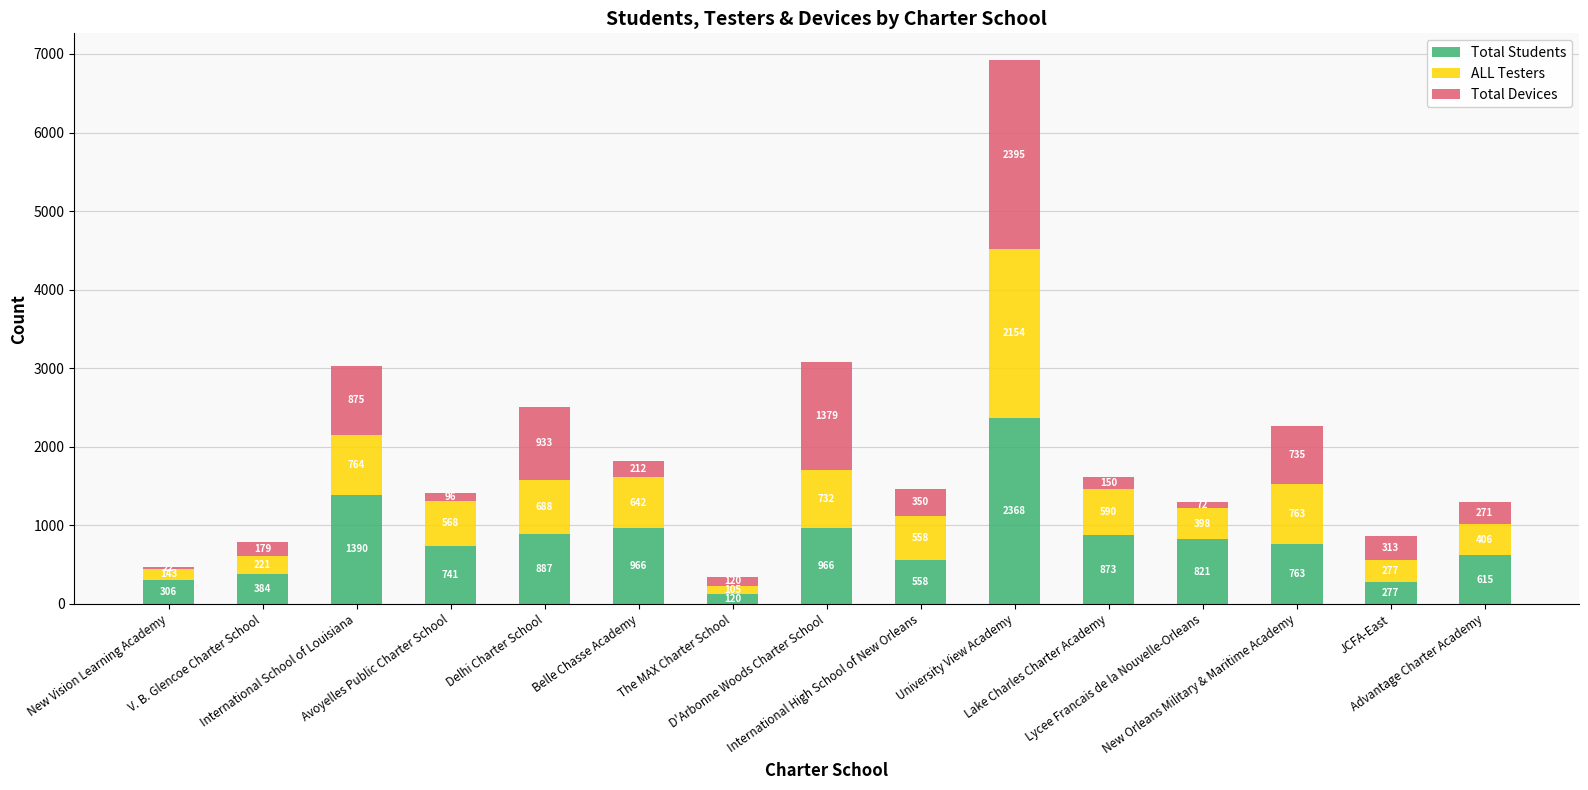

What is the difference between the maximum and second lowest values in the Total Students series?

2091